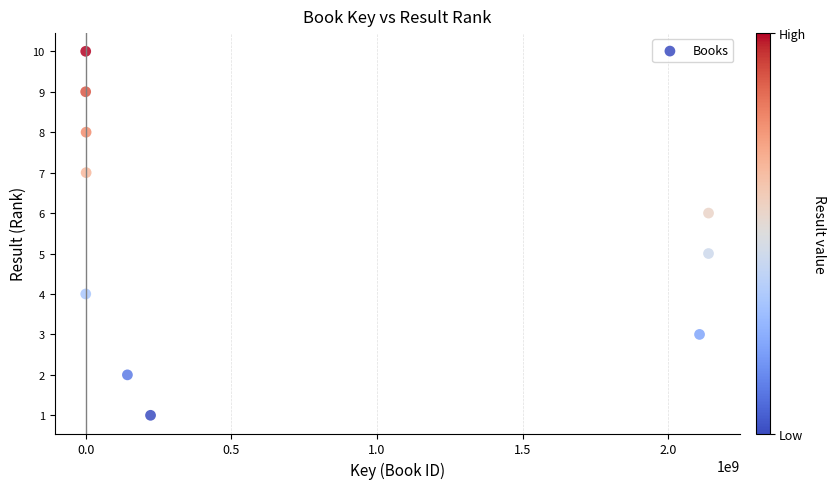

What is the range of X values (max minus min)?

2137720732